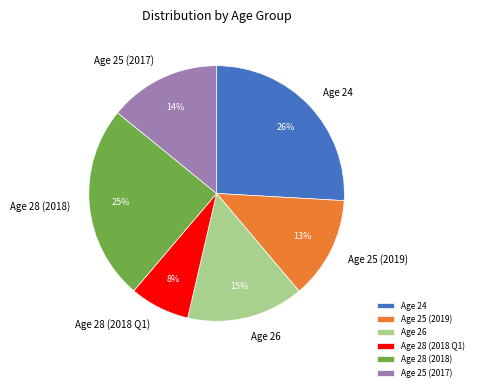

To the nearest percent, what portion does Age 26 represent?

15%